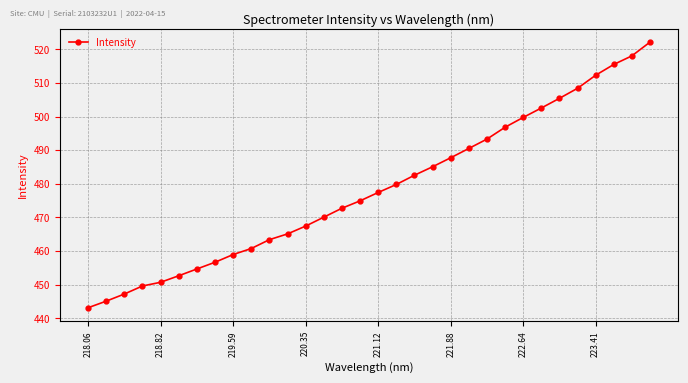

What is the value of the 16th point from the left?

474.9